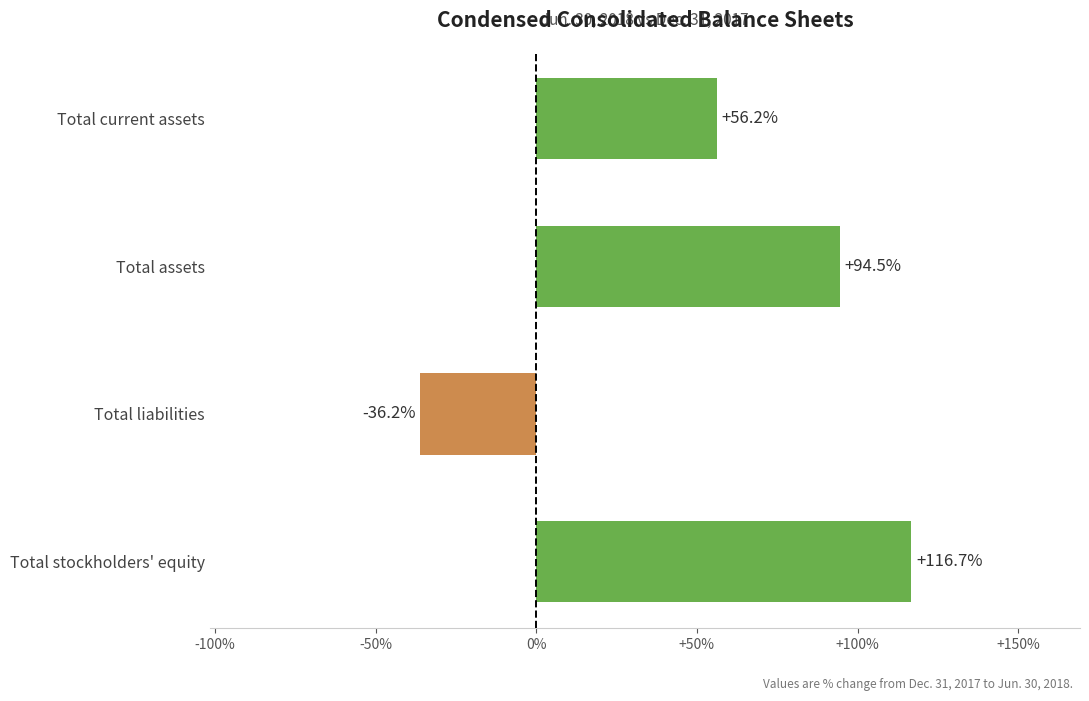

The value at Total stockholders' equity is 116.7. True or false?

True